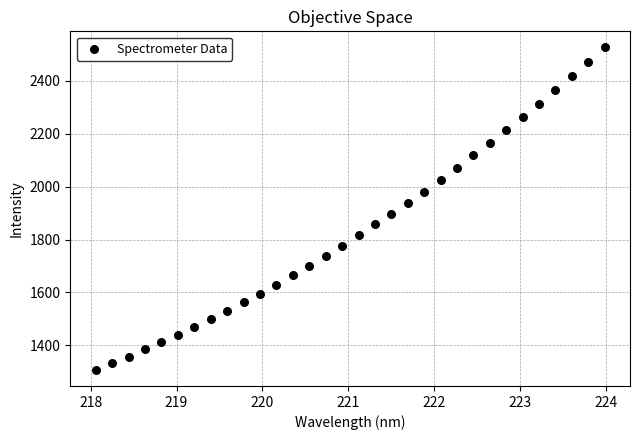

What is the range of Y values (max minus min)?

1218.7